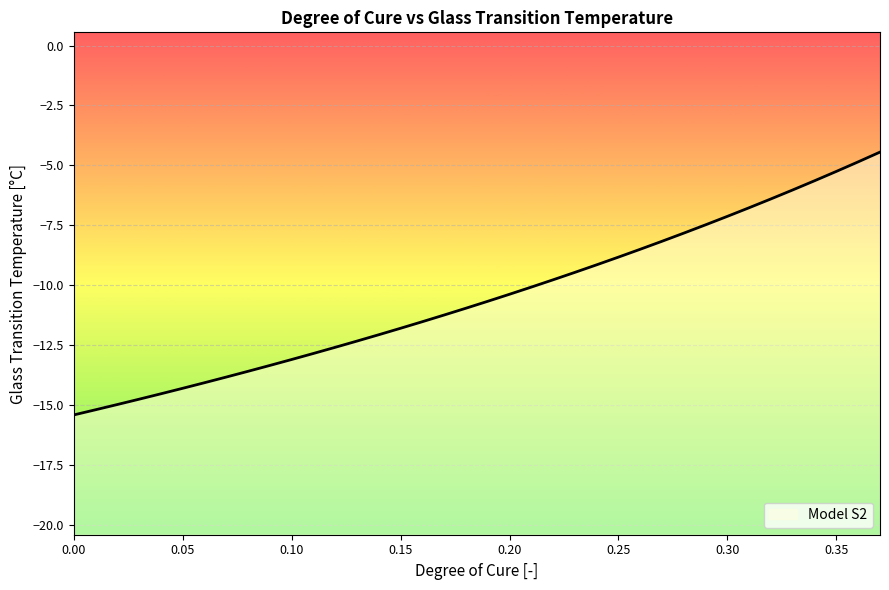

What is the maximum value shown in the chart?

-4.4